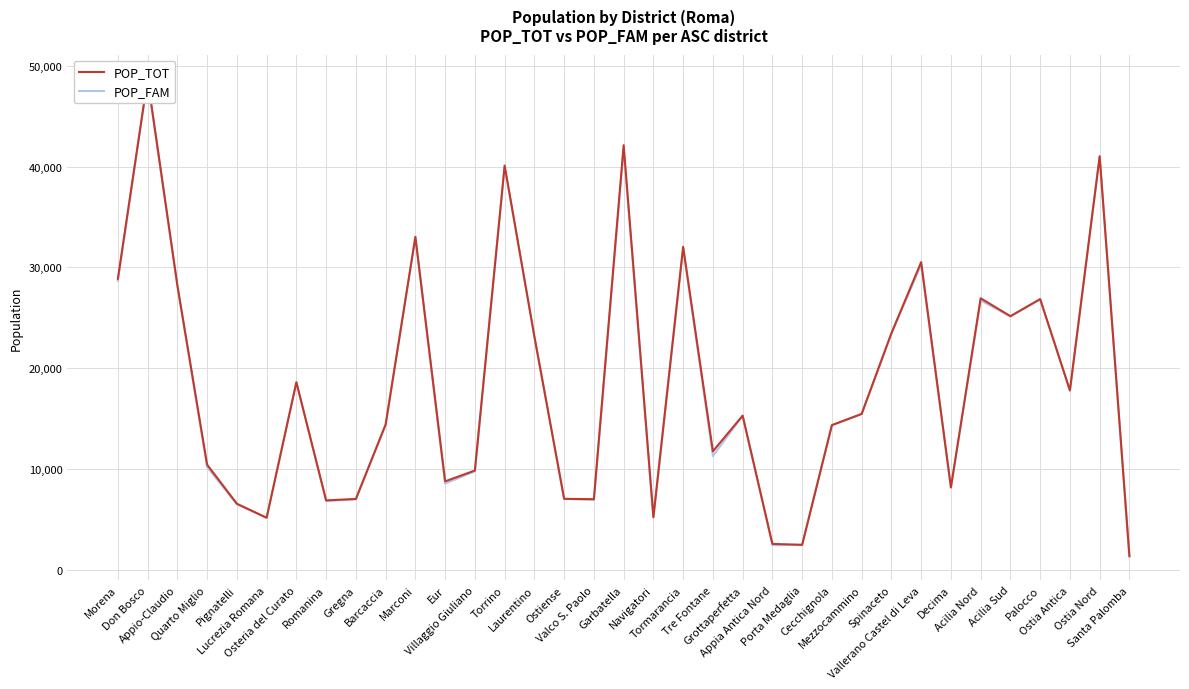

At which label is POP_FAM closest to 24994?

Acilia Sud